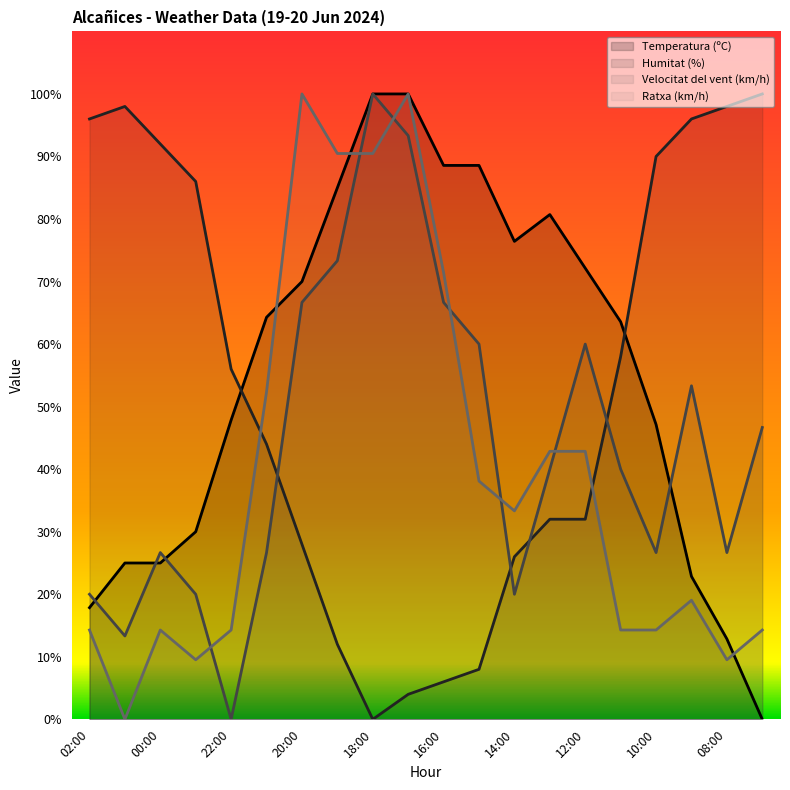

How many lines are shown in the chart?

4